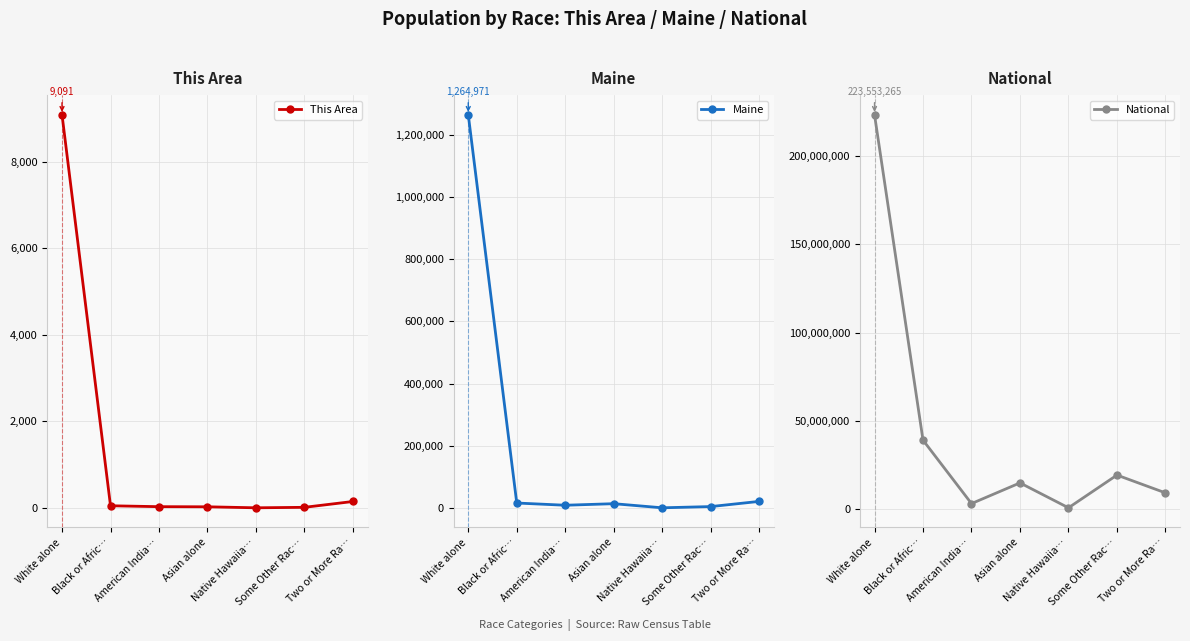

What is the maximum value for Maine?

1264971